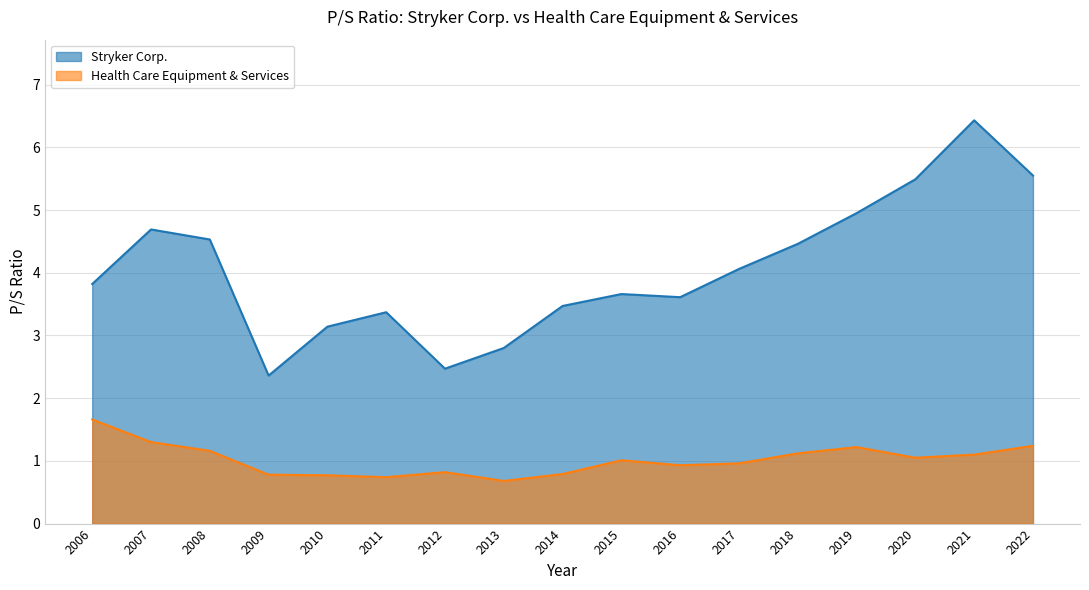

What is the difference between the maximum and minimum values in the Stryker Corp. series?

4.1